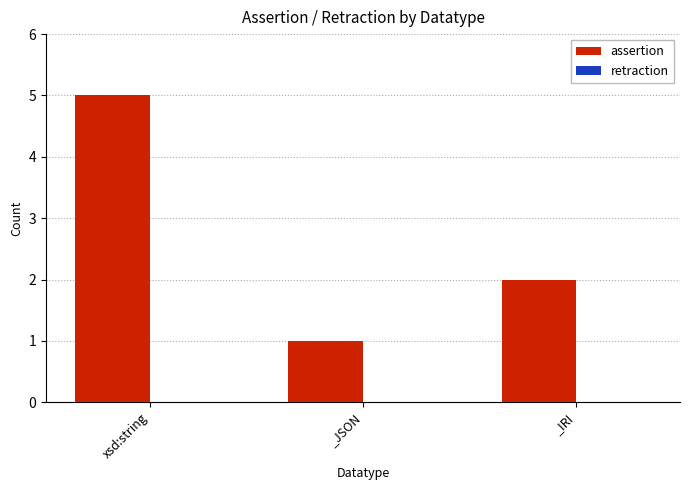

Reading left to right, extract all data points from this chart.

xsd:string=5	_JSON=1	_IRI=2